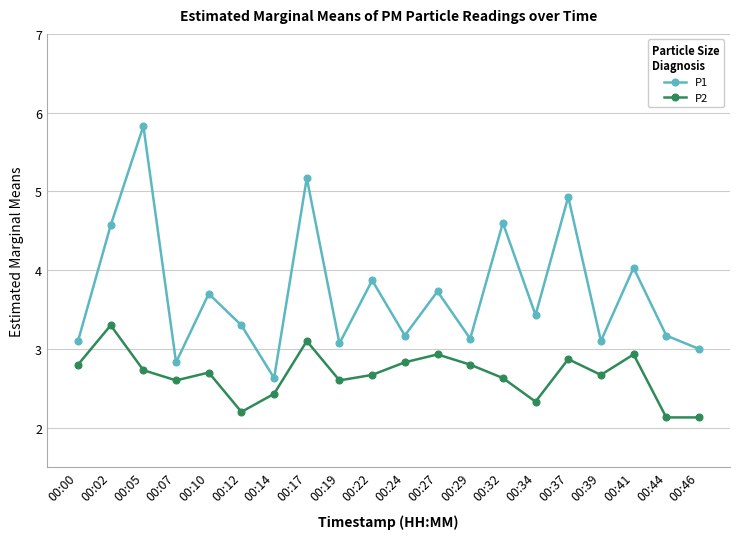

Does the chart display data point markers on the line(s)?

Yes